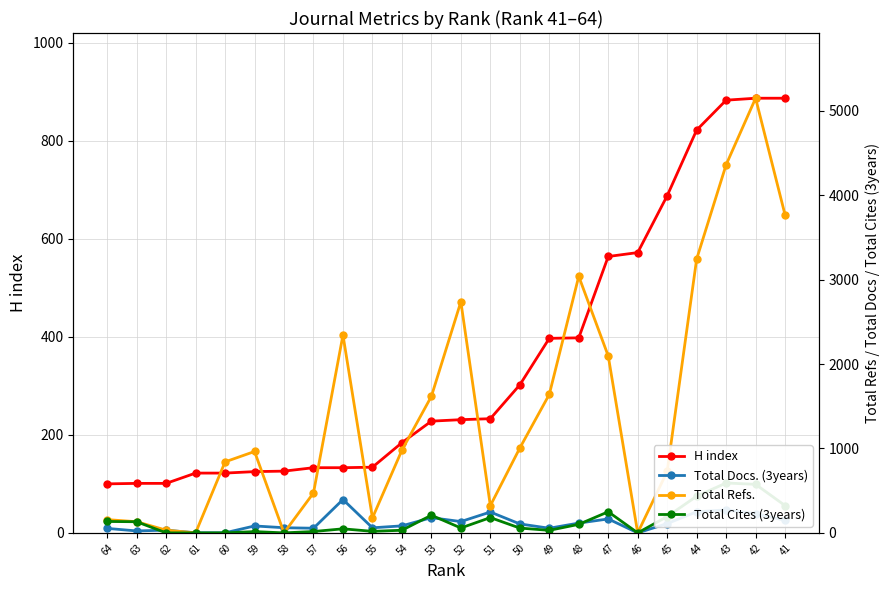

Reading left to right, extract all data points from this chart.

H index: 100	101	101	122	122	125	126	133	133	134	184	228	231	233	302	397	398	564	572	688	822	883	887	887
Total Docs. (3years): 53	23	32	1	1	82	61	55	395	60	83	180	134	247	106	55	116	165	0	110	250	272	227	149
Total Refs.: 157	132	32	0	841	964	0	473	2344	177	979	1617	2738	322	1005	1640	3039	2096	0	728	3244	4361	5149	3766
Total Cites (3years): 135	132	0	0	0	15	0	16	48	18	31	209	58	181	57	30	101	250	0	193	434	591	575	323